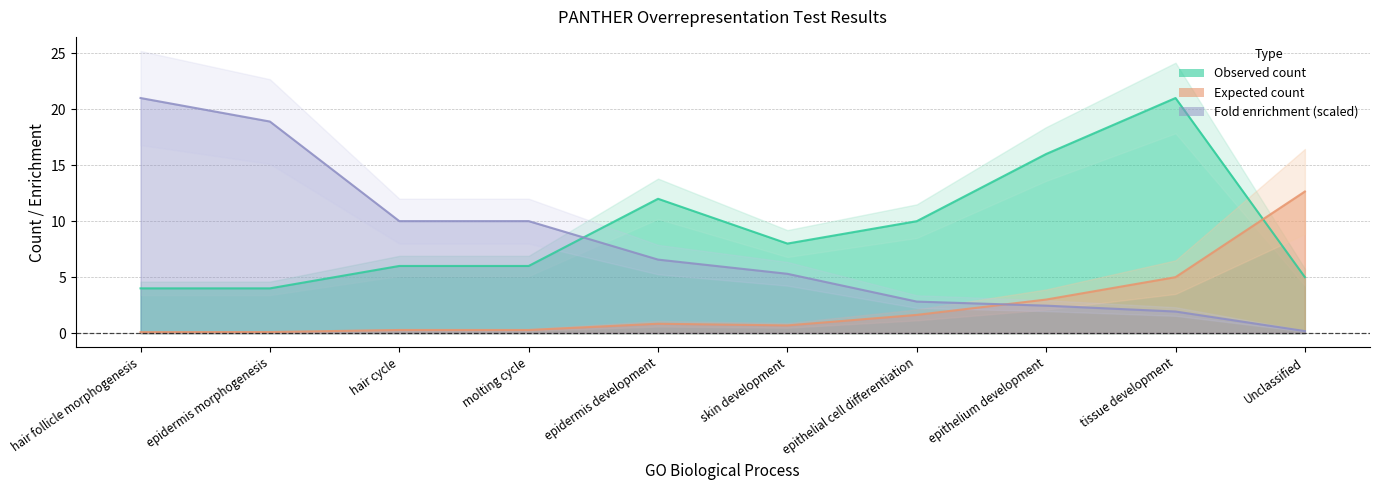

What is the sum of all Homo sapiens REFLIST values?

24.6